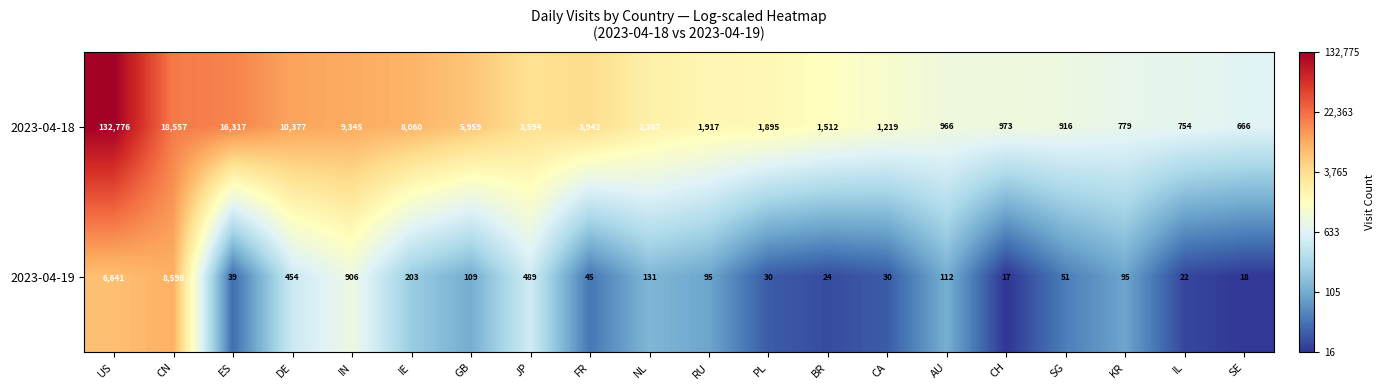

What is the difference between the 2023-04-18 values at US and CH?

131803